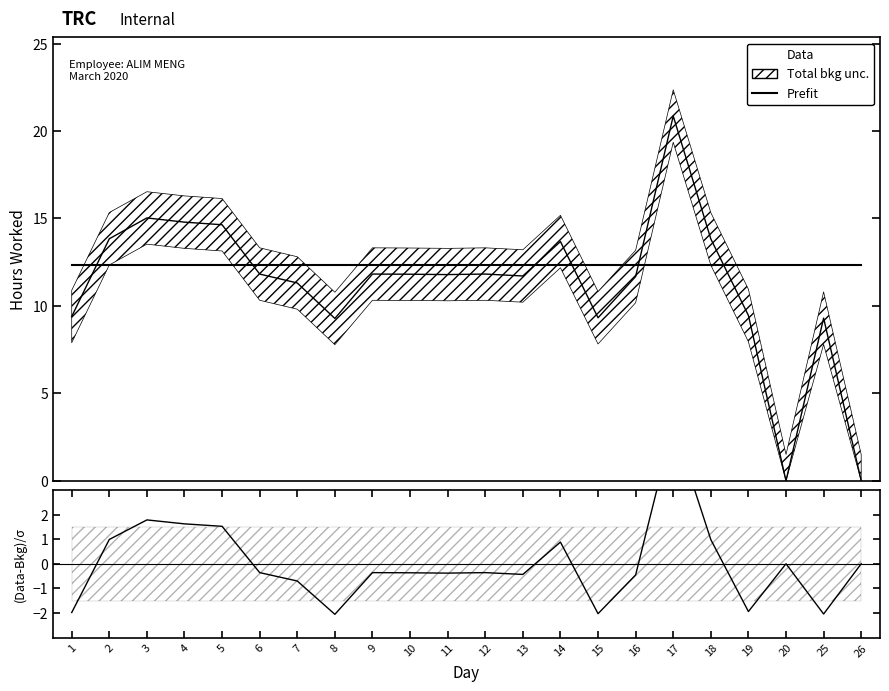

Reading left to right, what are all the values shown in this chart?

Prefit: 12.4	12.4	12.4	12.4	12.4	12.4	12.4	12.4	12.4	12.4	12.4	12.4	12.4	12.4	12.4	12.4	12.4	12.4	12.4	12.4	12.4	12.4
Data: 9.4	13.8	15.0	14.8	14.6	11.8	11.3	9.3	11.8	11.8	11.8	11.8	11.7	13.7	9.3	11.7	20.9	13.8	9.4	0.0	9.3	0.0
(Data-Bkg)/σ: -2.0	1.0	1.8	1.6	1.5	-0.4	-0.7	-2.1	-0.4	-0.4	-0.4	-0.4	-0.4	0.9	-2.0	-0.5	5.7	1.0	-1.9	0.0	-2.0	0.0